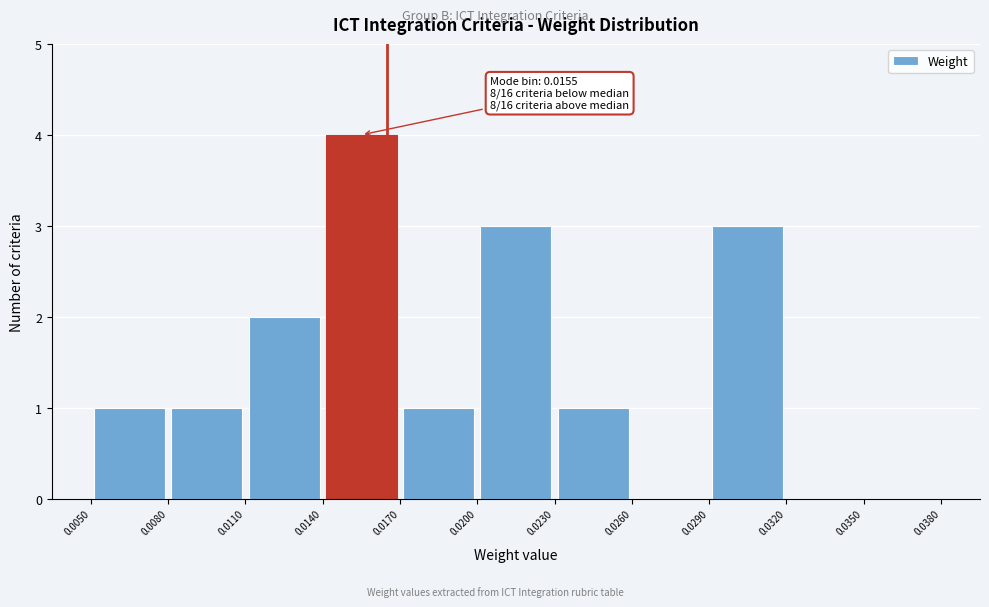

Over which range of the x-axis is the bar tallest?

0.0140 to 0.0170